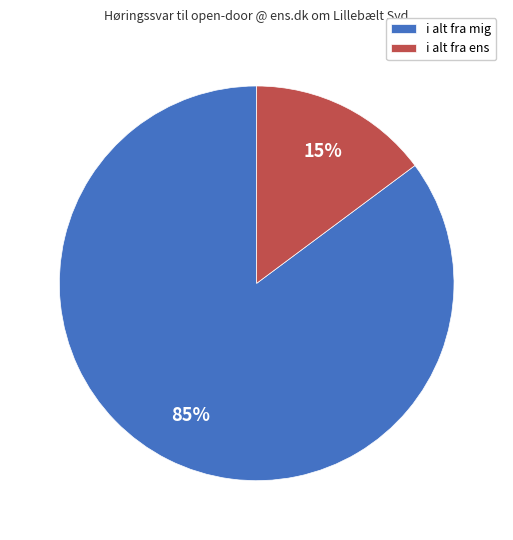

Rank the categories by value from highest to lowest.

i alt fra mig, i alt fra ens